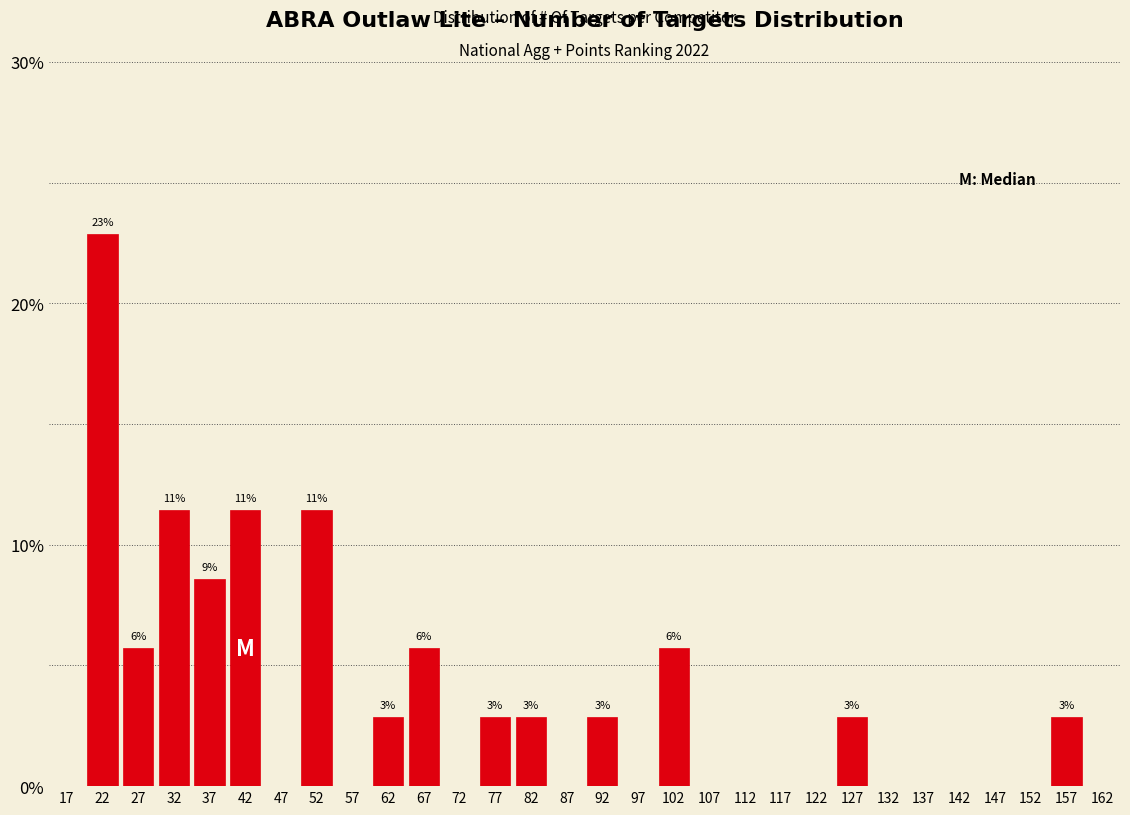

Reading right to left, list all the values displayed in this chart.

162=0.0	157=2.9	152=0.0	147=0.0	142=0.0	137=0.0	132=0.0	127=2.9	122=0.0	117=0.0	112=0.0	107=0.0	102=5.7	97=0.0	92=2.9	87=0.0	82=2.9	77=2.9	72=0.0	67=5.7	62=2.9	57=0.0	52=11.4	47=0.0	42=11.4	37=8.6	32=11.4	27=5.7	22=22.9	17=0.0